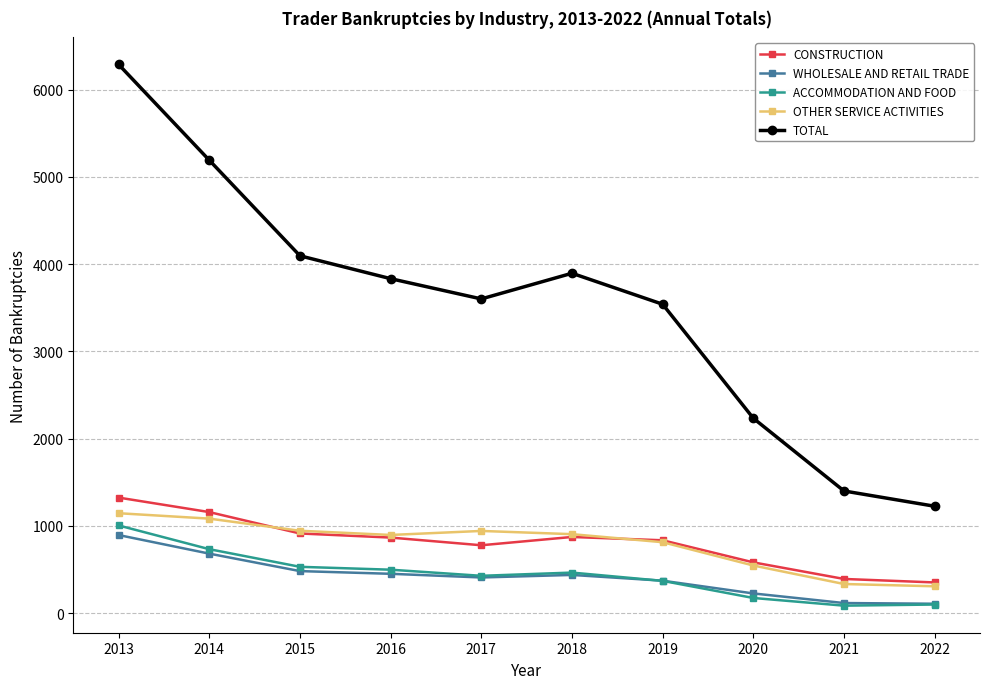

True or false: CONSTRUCTION and OTHER SERVICE ACTIVITIES intersect in this chart.

True